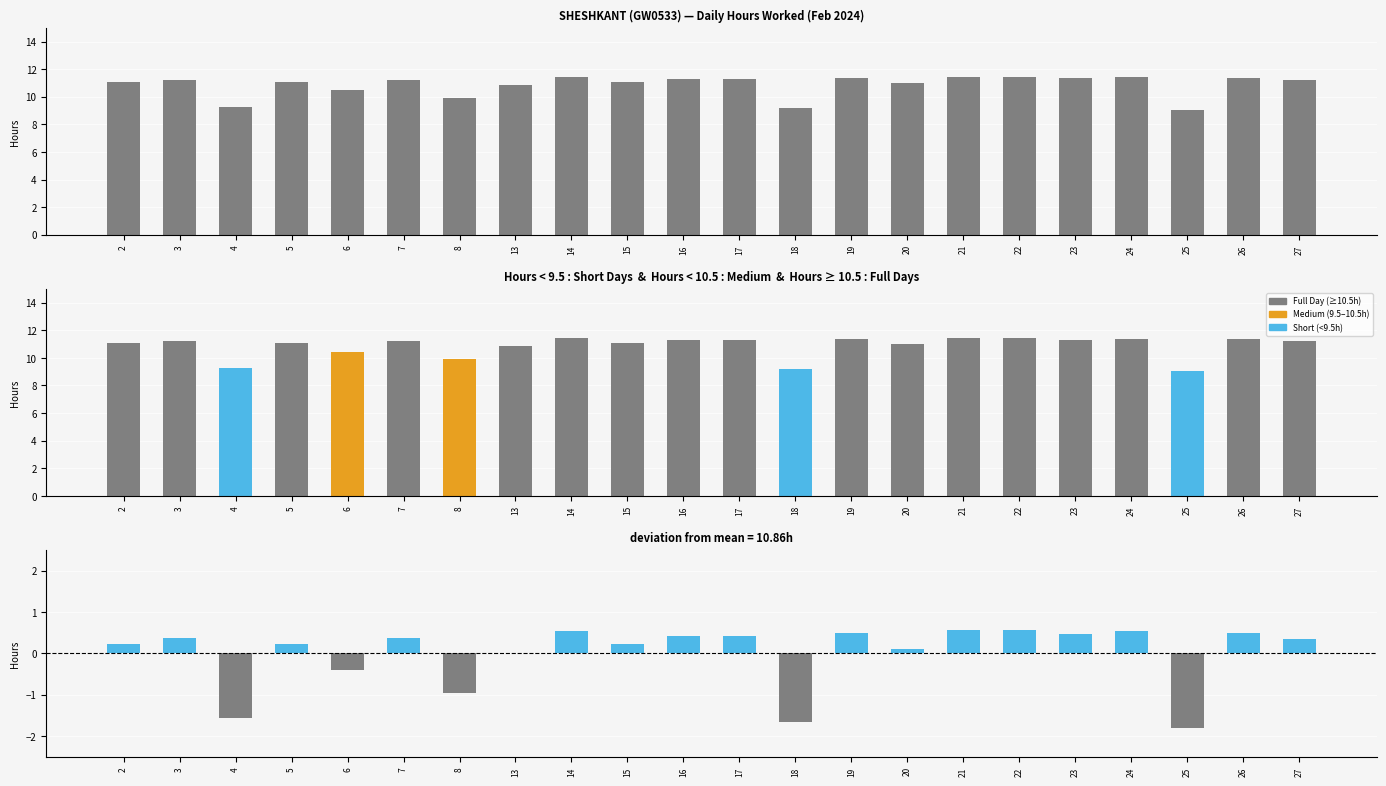

At 22, list the series in order from largest to smallest.

Low, Hours (colored), Deviation from mean